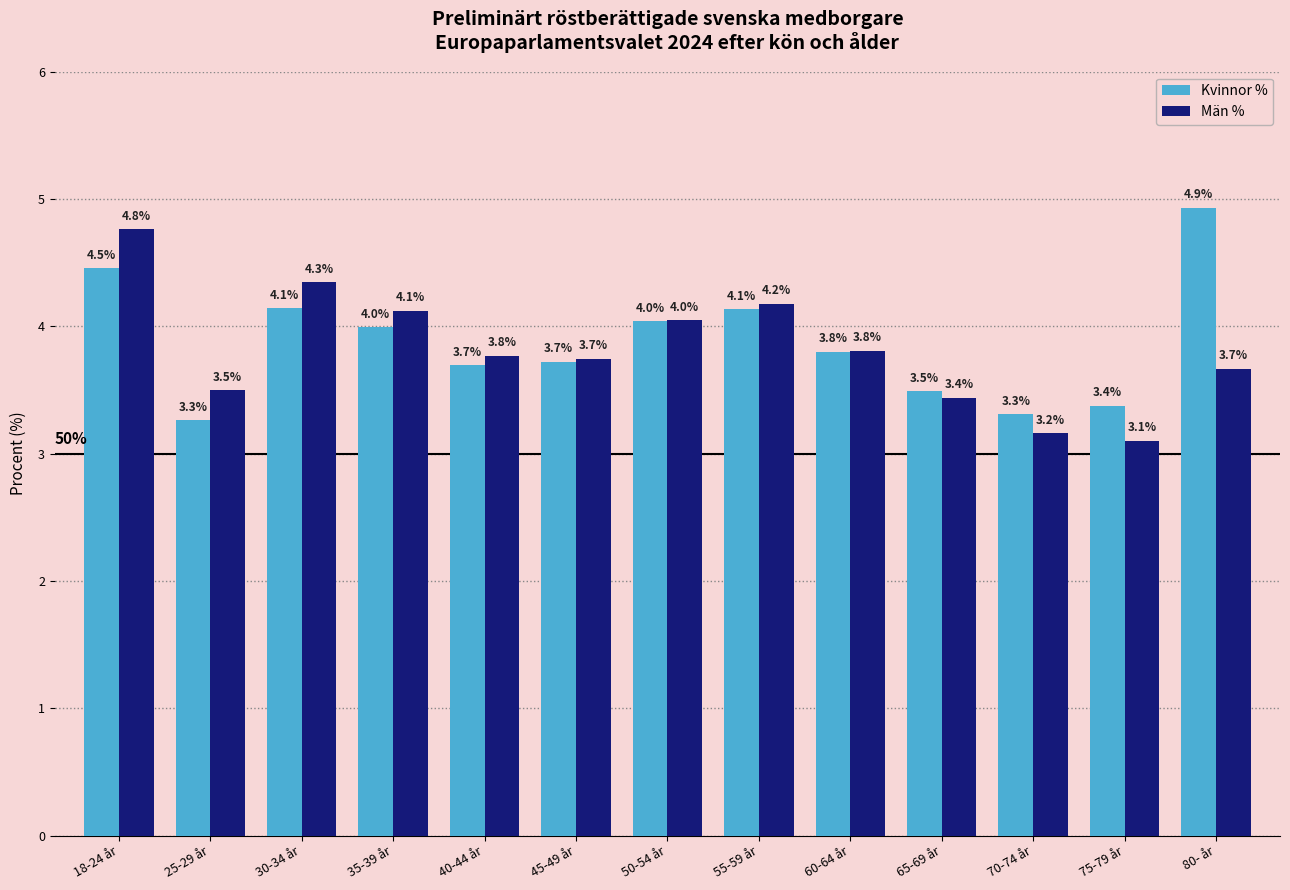

List the series in order of their overall mean, highest first.

Kvinnor %, Män %